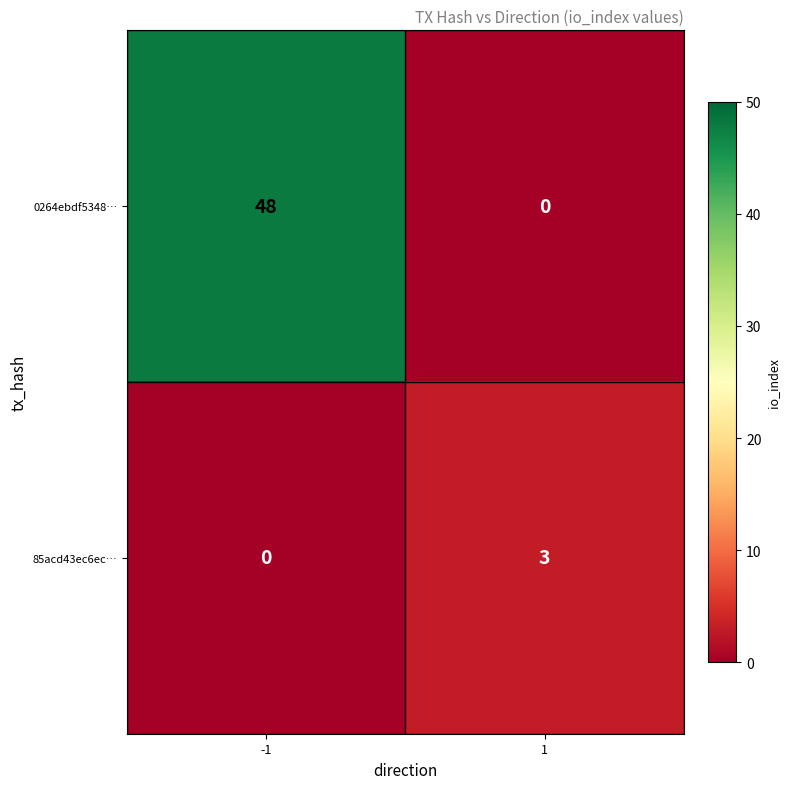

What is the highest value of the 85acd43ec6ec… series?

3